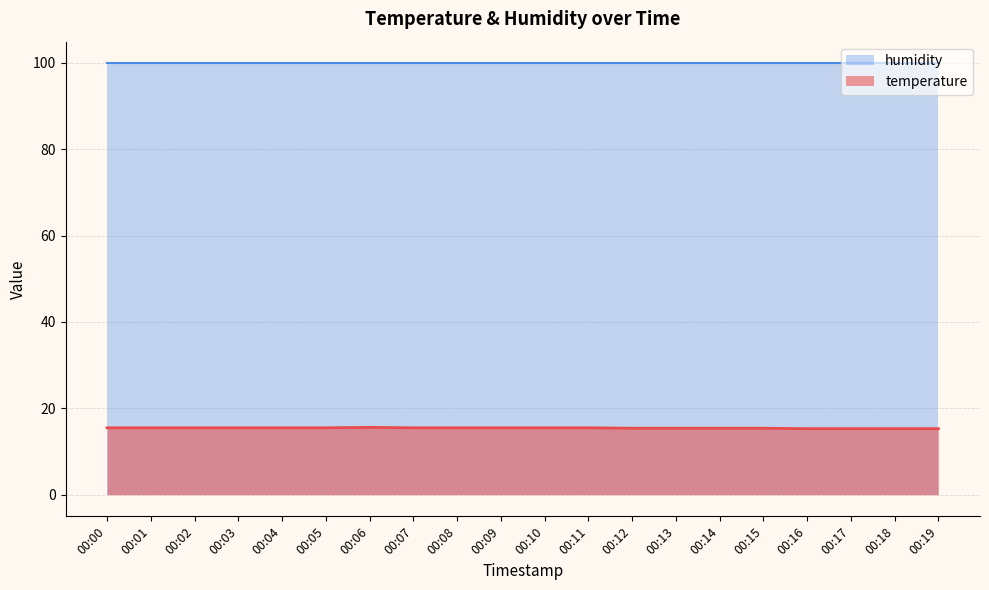

How many interior local peaks (higher than both neighbors) does the data have?

1